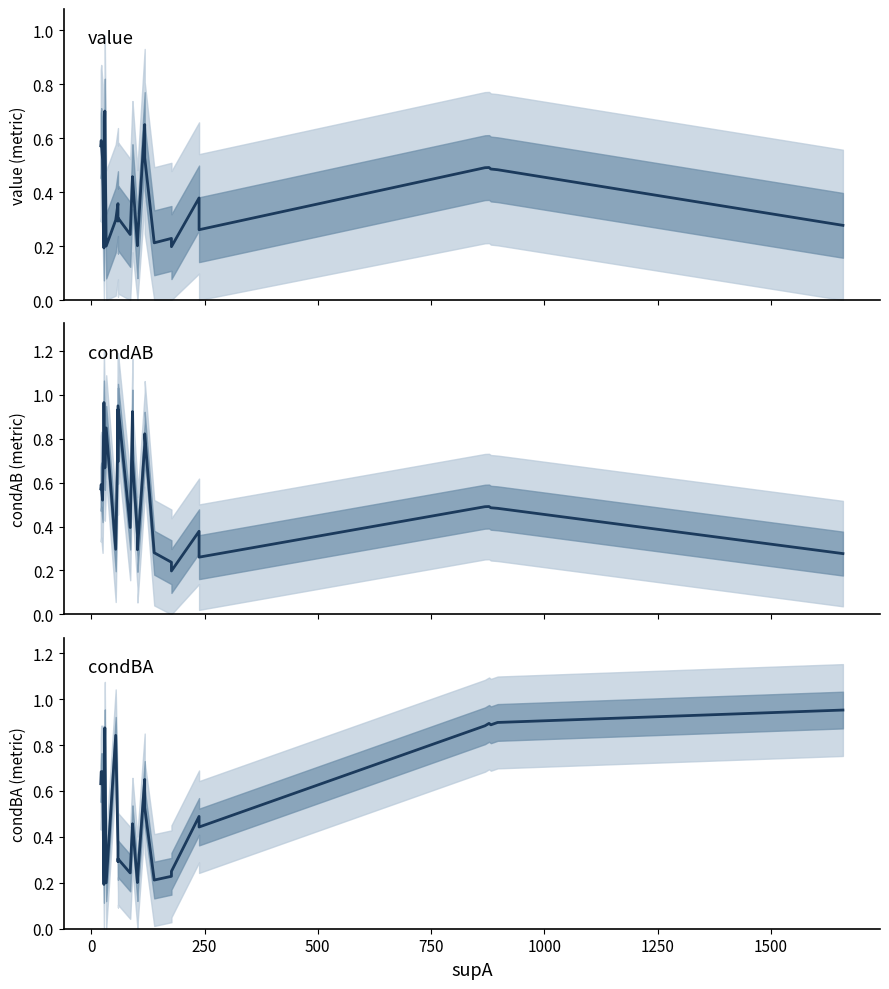

What is the spread (max minus min) of values at 1000?

0.2